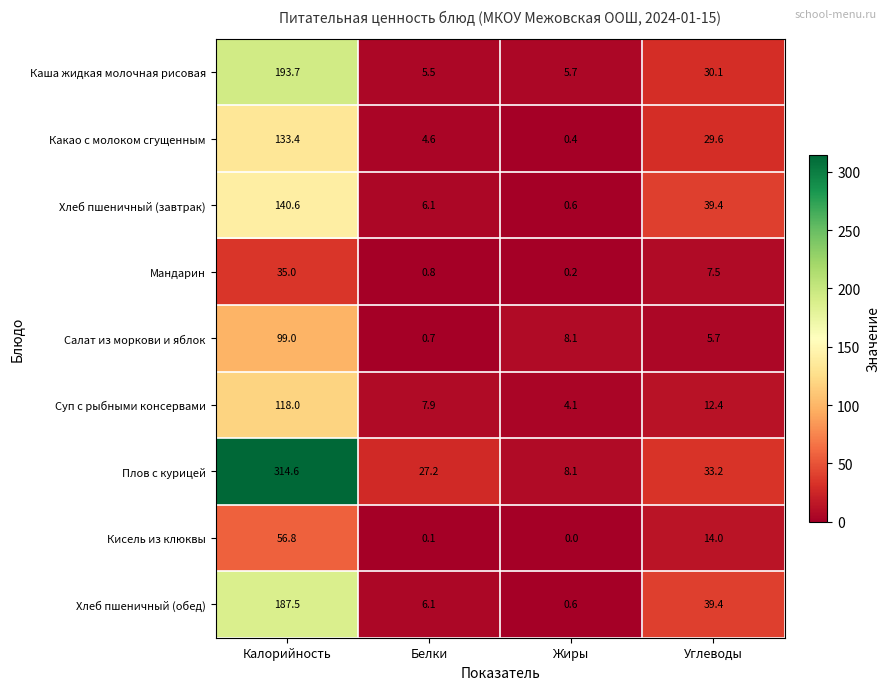

The Мандарин series shows 0.8 at Белки. True or false?

True